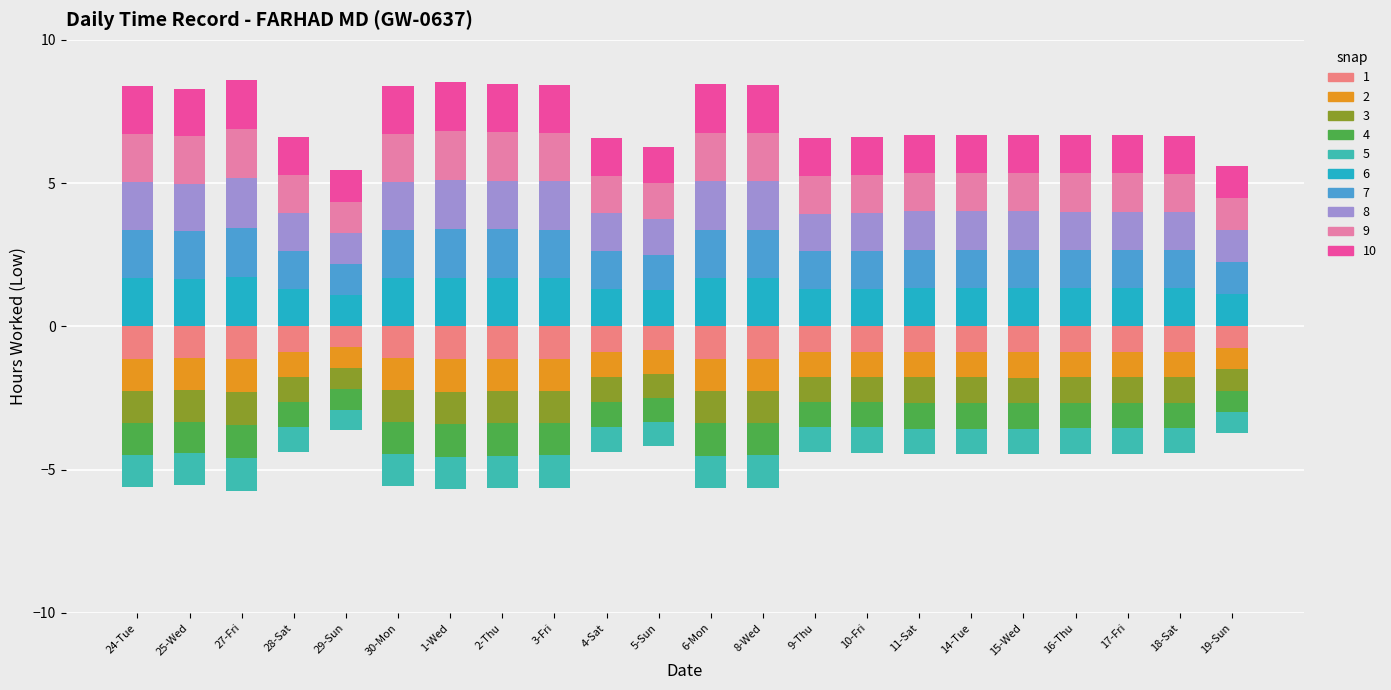

Reading right to left, transcribe all the data shown in this chart.

9.3	11.1	11.1	11.1	11.2	11.1	11.1	11.0	10.9	14.1	14.1	10.4	11.0	14.1	14.1	14.2	14.0	9.1	11.0	14.3	13.8	14.0